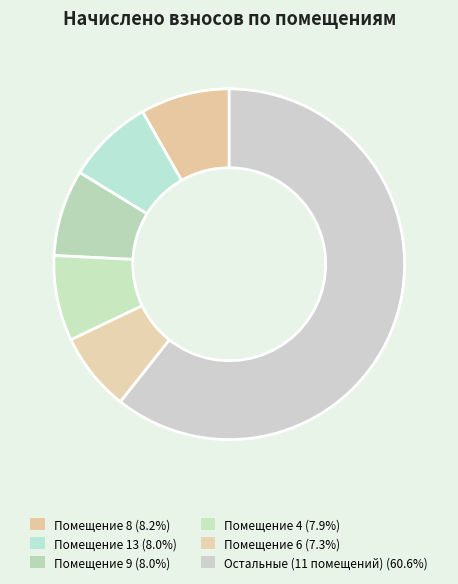

Count the number of slices in the pie.

6